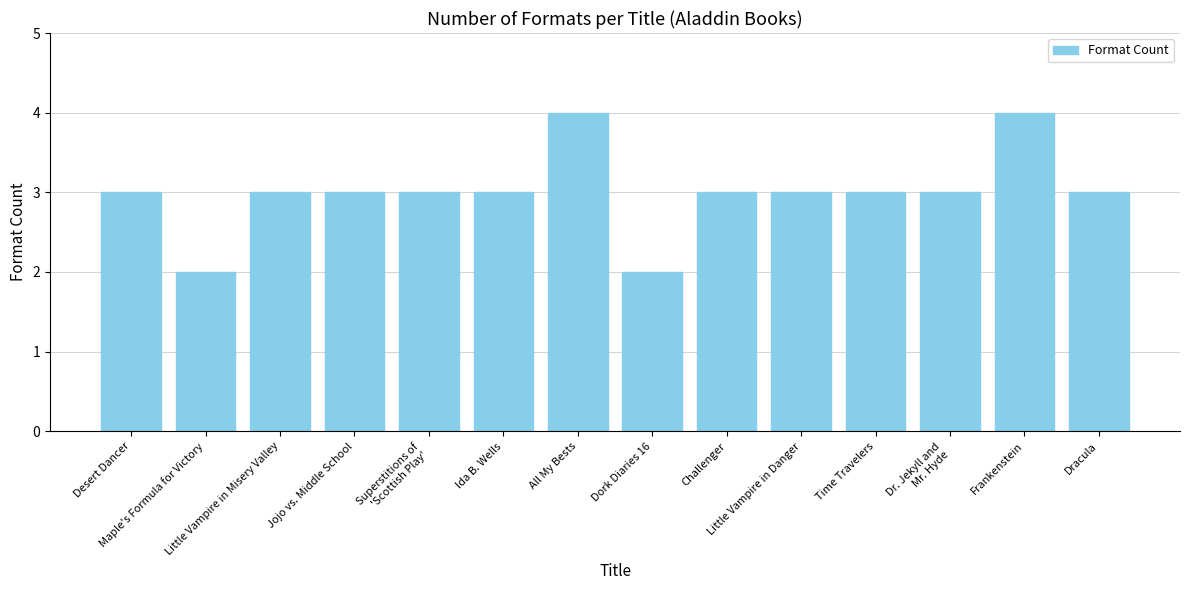

Between Maple's Formula for Victory and Little Vampire in Danger, which is larger?

Little Vampire in Danger